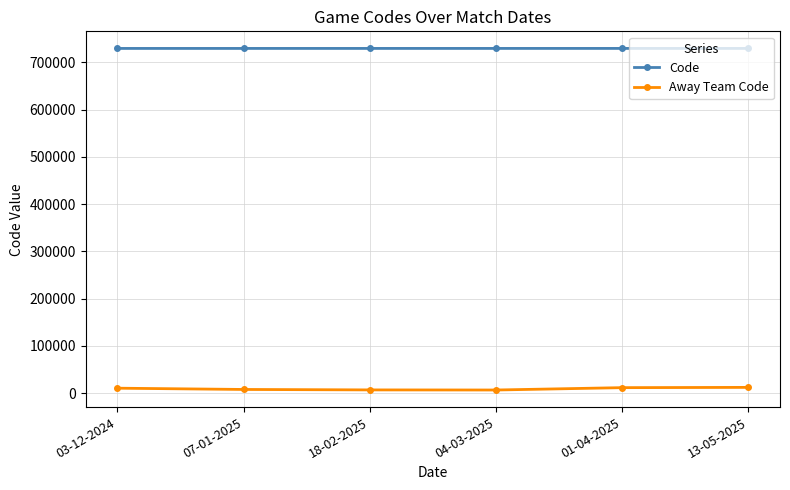

What are all the series names shown in the legend?

Code, Away Team Code